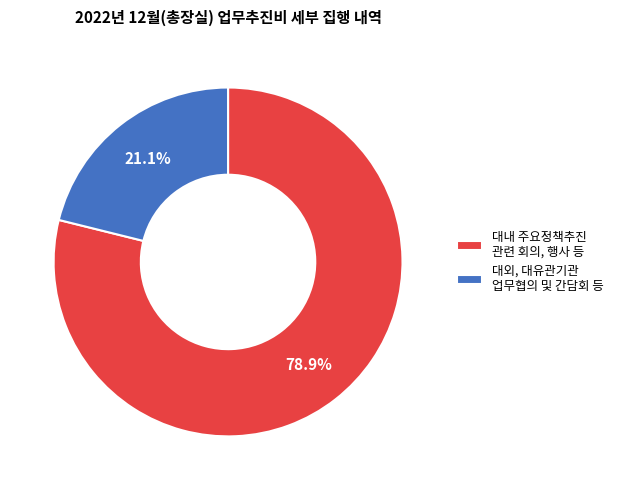

What is the smallest slice in the pie chart?

대외, 대유관기관 업무협의 및 간담회 등